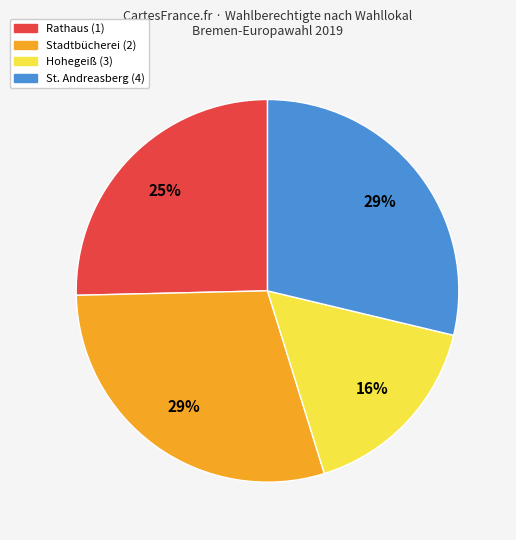

How many segments does this pie chart have?

4